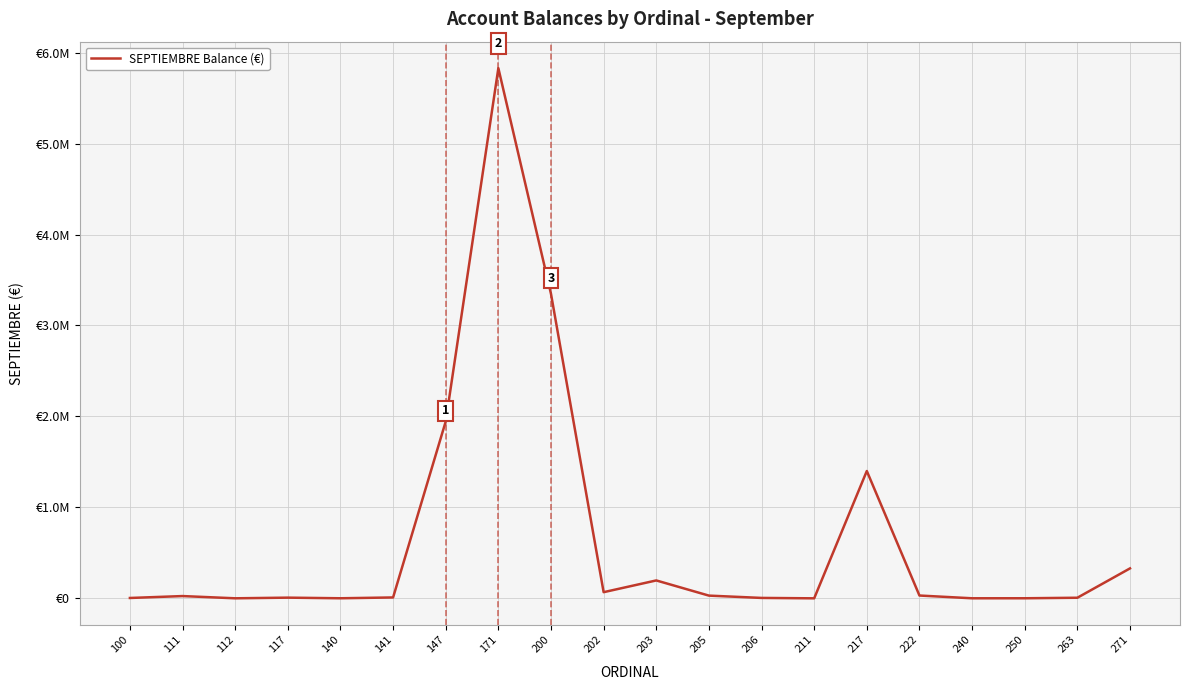

True or false: there are more than 2 points higher than both neighbors.

True